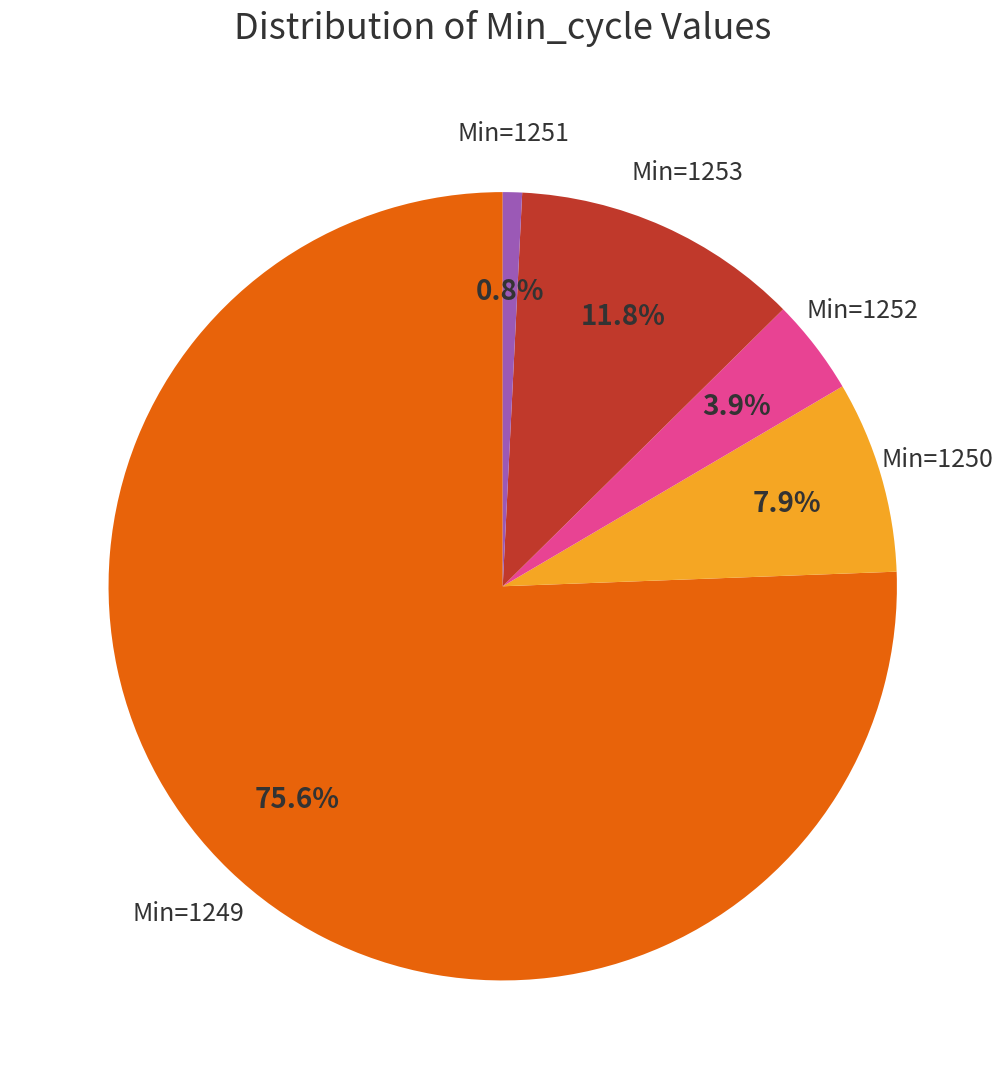

Is there a majority slice in this chart?

Yes